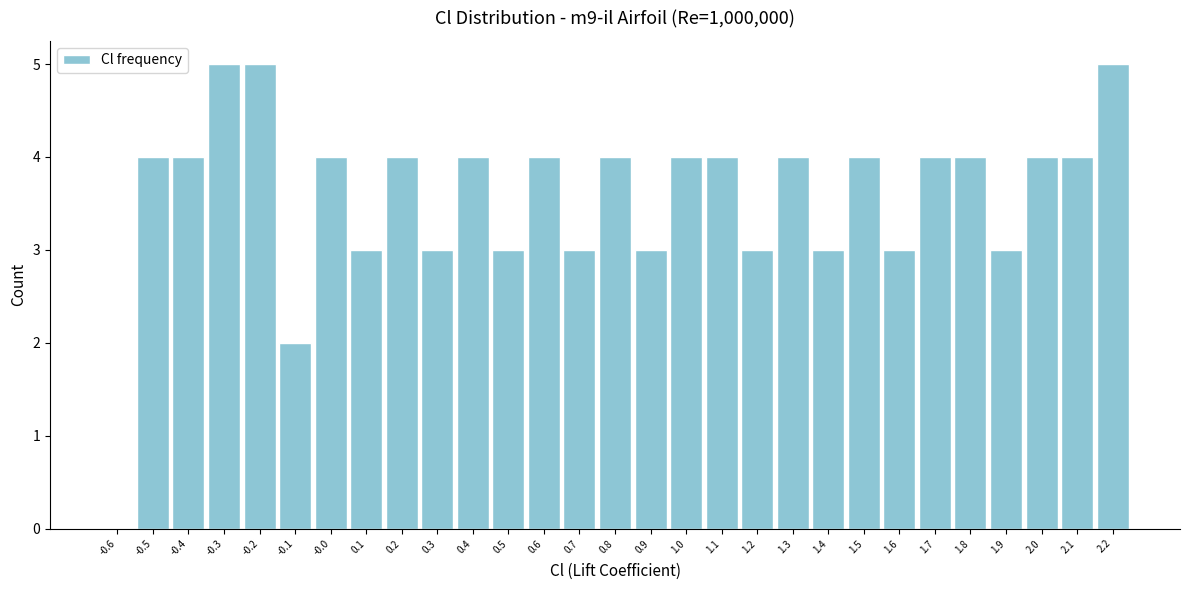

Reading left to right, list every bar in this chart as the range it spans on the x-axis followed by its height. The values are not printed on the chart, so give them approximately, as read against the axis.

-0.65 to -0.55: 0
-0.55 to -0.45: 4
-0.45 to -0.35: 4
-0.35 to -0.25: 5
-0.25 to -0.15: 5
-0.15 to -0.05: 2
-0.05 to 0.05: 4
0.05 to 0.15: 3
0.15 to 0.25: 4
0.25 to 0.35: 3
0.35 to 0.45: 4
0.45 to 0.55: 3
0.55 to 0.65: 4
0.65 to 0.75: 3
0.75 to 0.85: 4
0.85 to 0.95: 3
0.95 to 1.05: 4
1.05 to 1.15: 4
1.15 to 1.25: 3
1.25 to 1.35: 4
1.35 to 1.45: 3
1.45 to 1.55: 4
1.55 to 1.65: 3
1.65 to 1.75: 4
1.75 to 1.85: 4
1.85 to 1.95: 3
1.95 to 2.05: 4
2.05 to 2.15: 4
2.15 to 2.25: 5